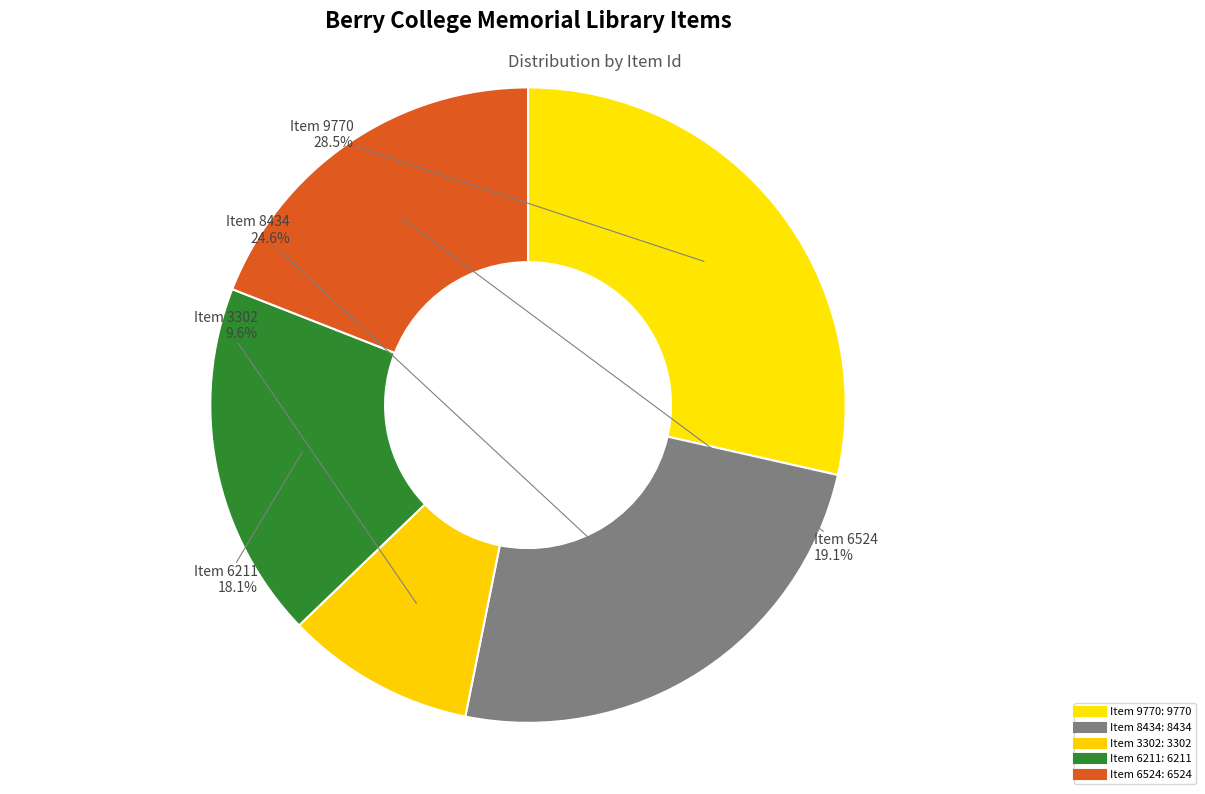

How many segments does this pie chart have?

5